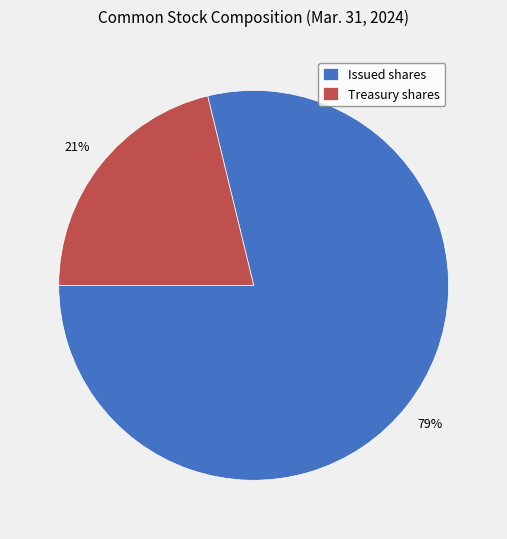

Which category has the biggest portion of the pie?

Issued shares